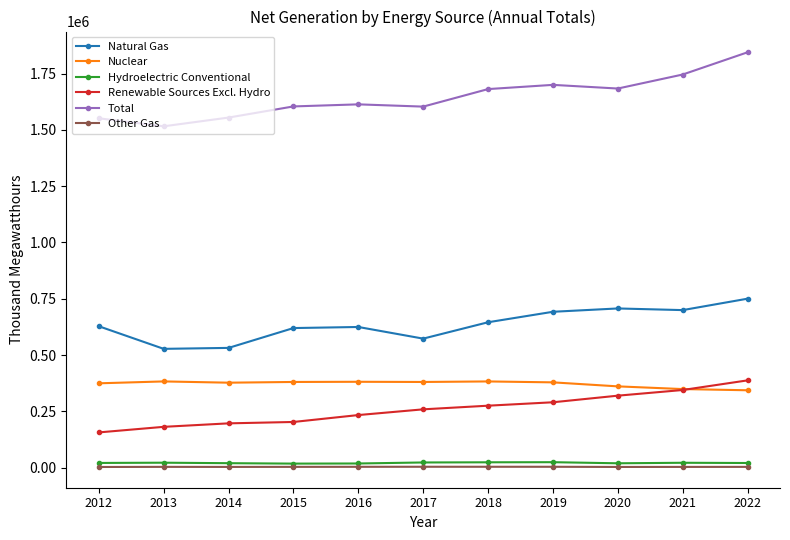

Between 2017 and 2022, which series saw the biggest shift?

Total